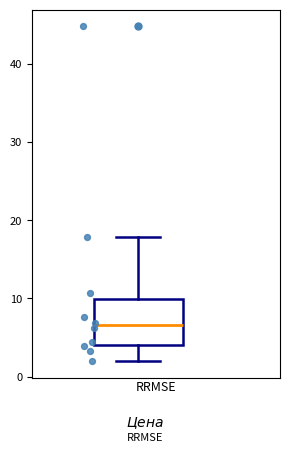

Read this box plot against the y-axis: the position of the median line, the range covered by the box, and the ends of both whiskers. The values are not printed on the chart, so give them approximately, as read against the axis.

median 7, box 4 to 10, whiskers 2 to 18